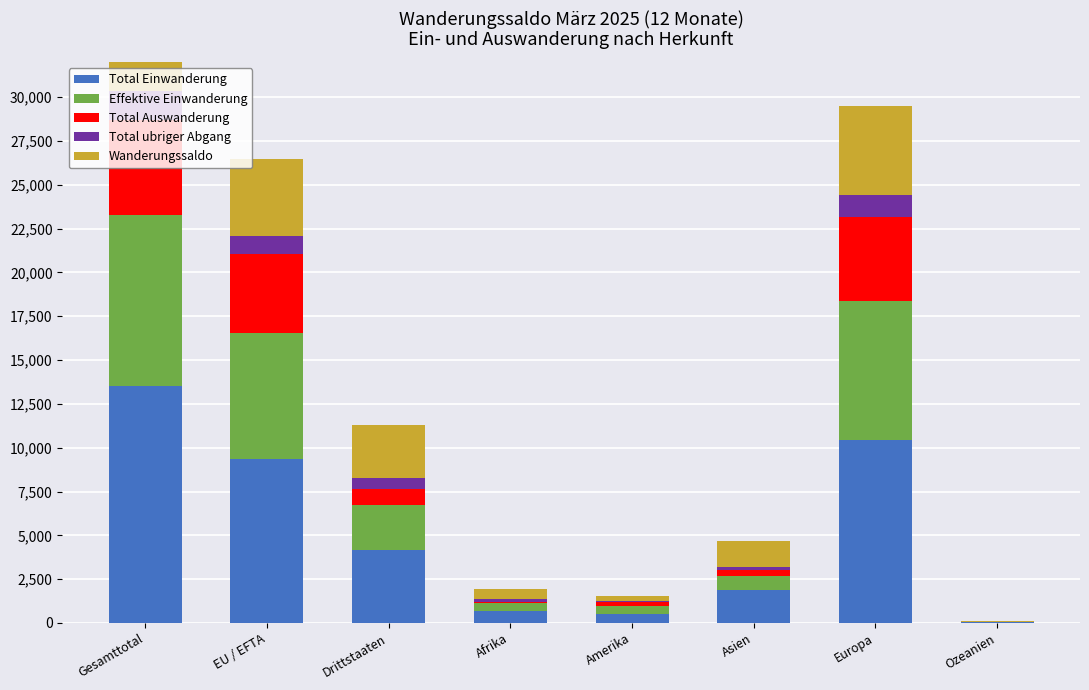

How many data points in Effektive Einwanderung are less than 2563?

4